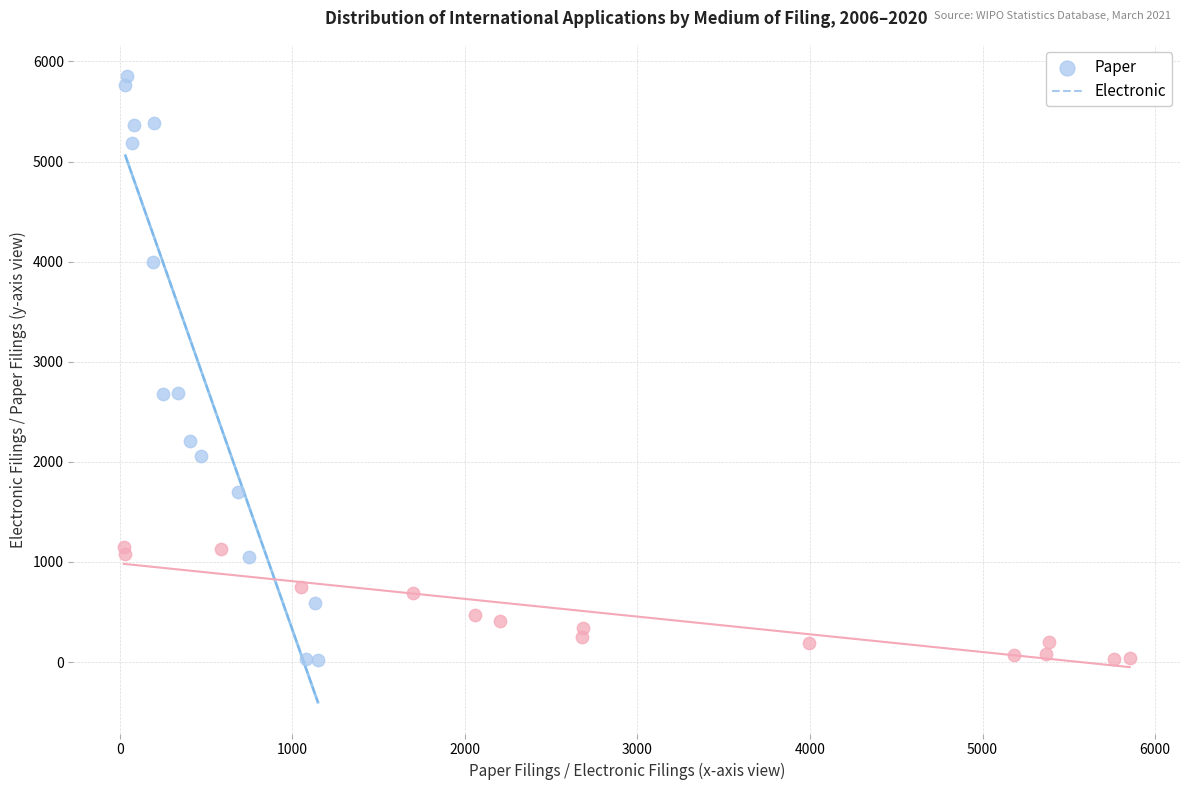

Which series has the largest Y range (max minus min)?

Paper